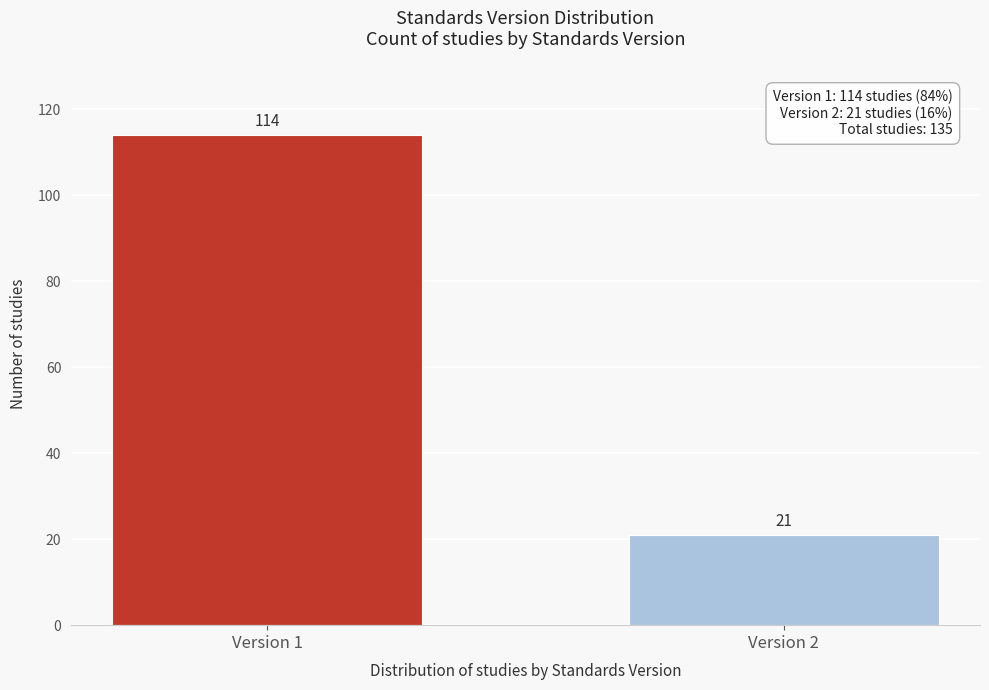

Reading right to left, transcribe all the data shown in this chart.

21	114